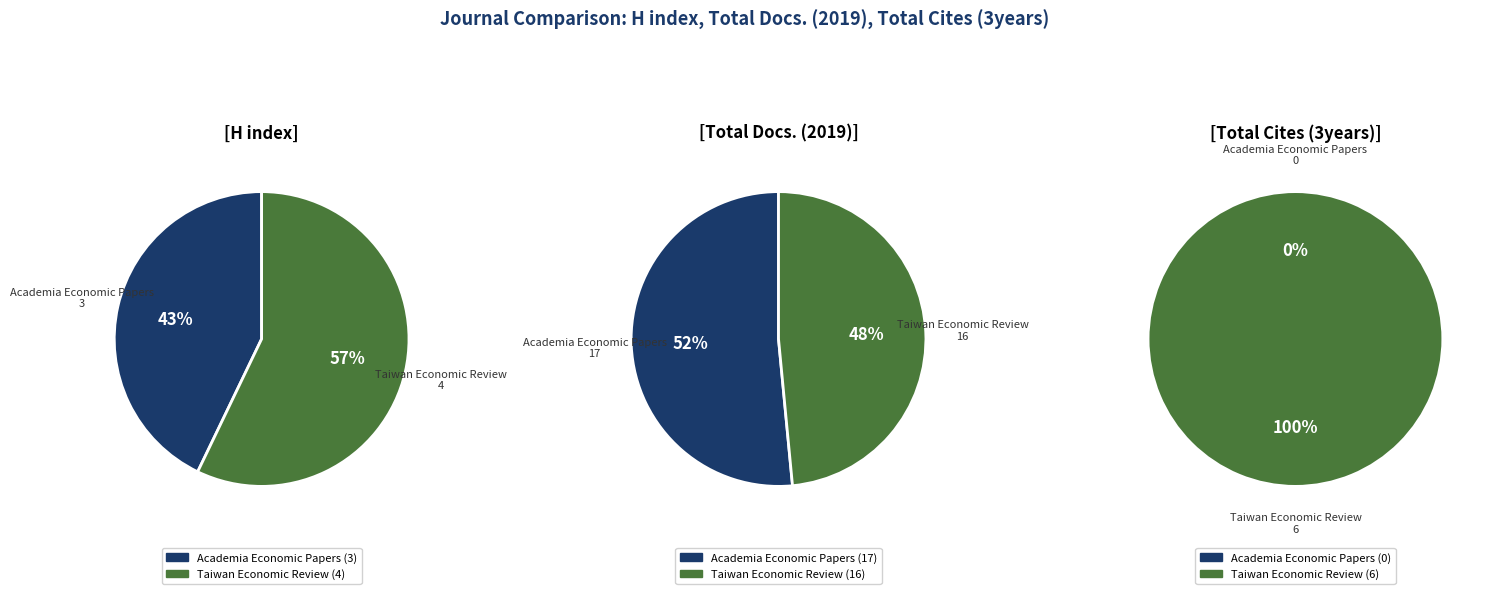

To the nearest percent, what is the combined percentage of Academia Economic Papers and Taiwan Economic Review?

100%